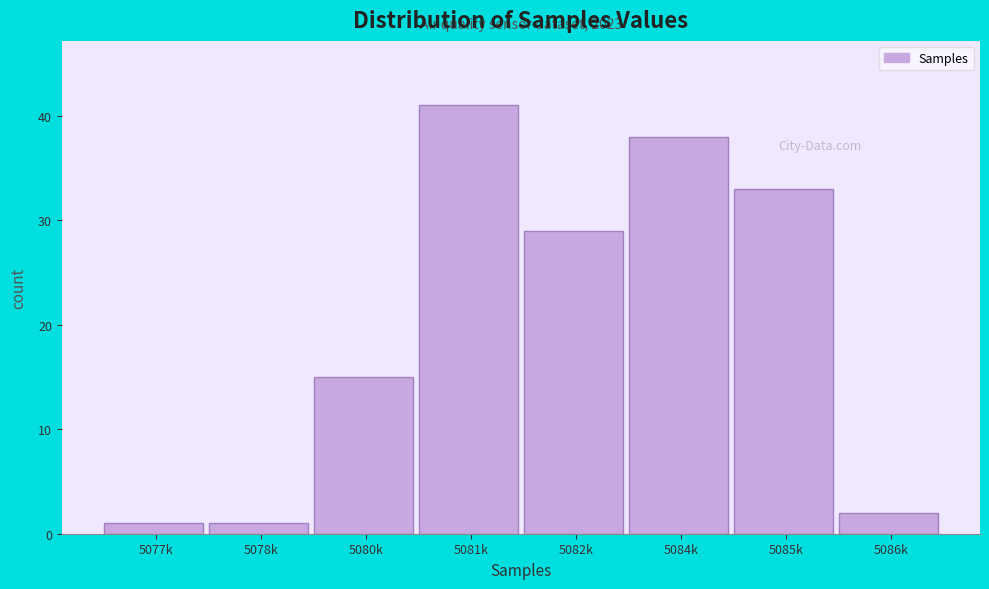

Reading right to left, transcribe all the data shown in this chart.

5086k=2	5085k=33	5084k=38	5082k=29	5081k=41	5080k=15	5078k=1	5077k=1